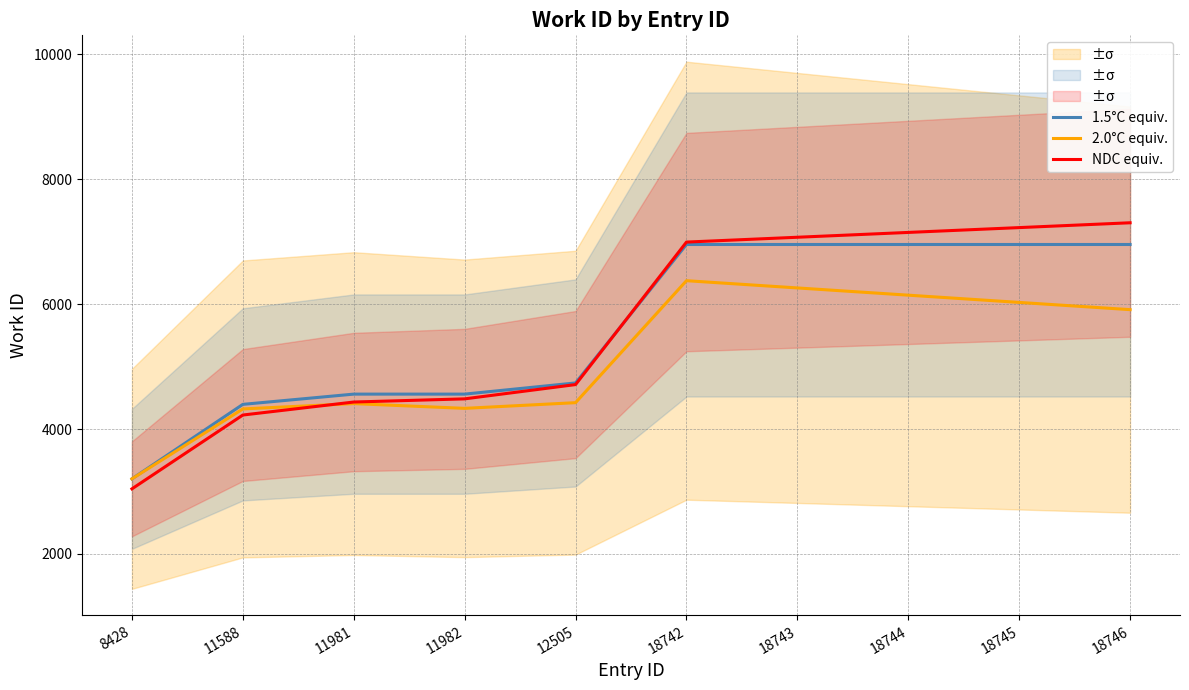

Count the number of data series in this chart.

3